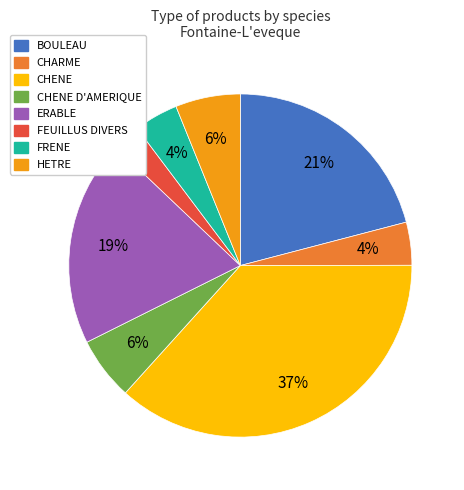

Is it true that CHENE is 37% of the pie?

True